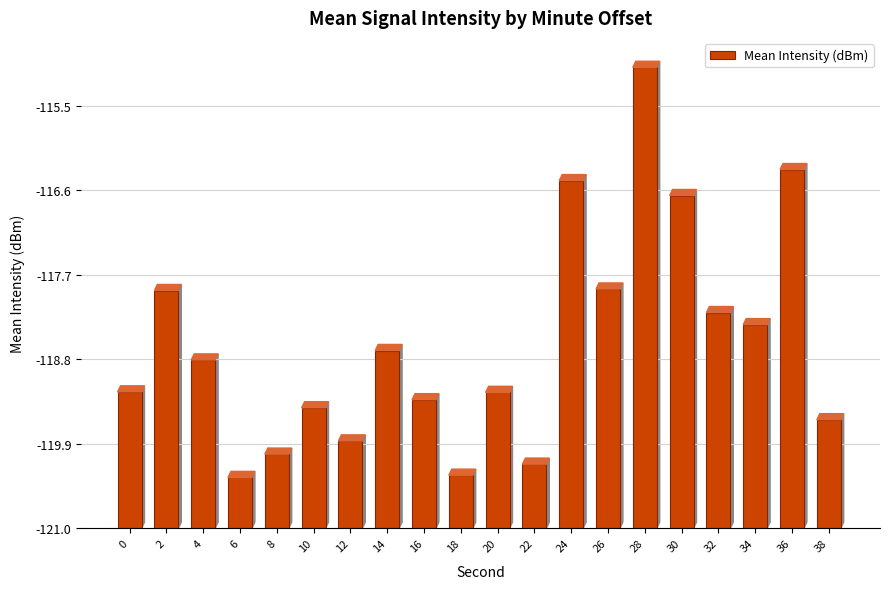

Are the bars horizontal?

No